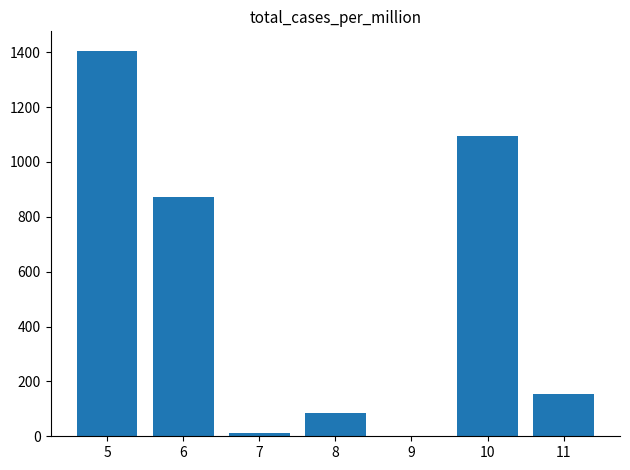

Are the bars horizontal?

No